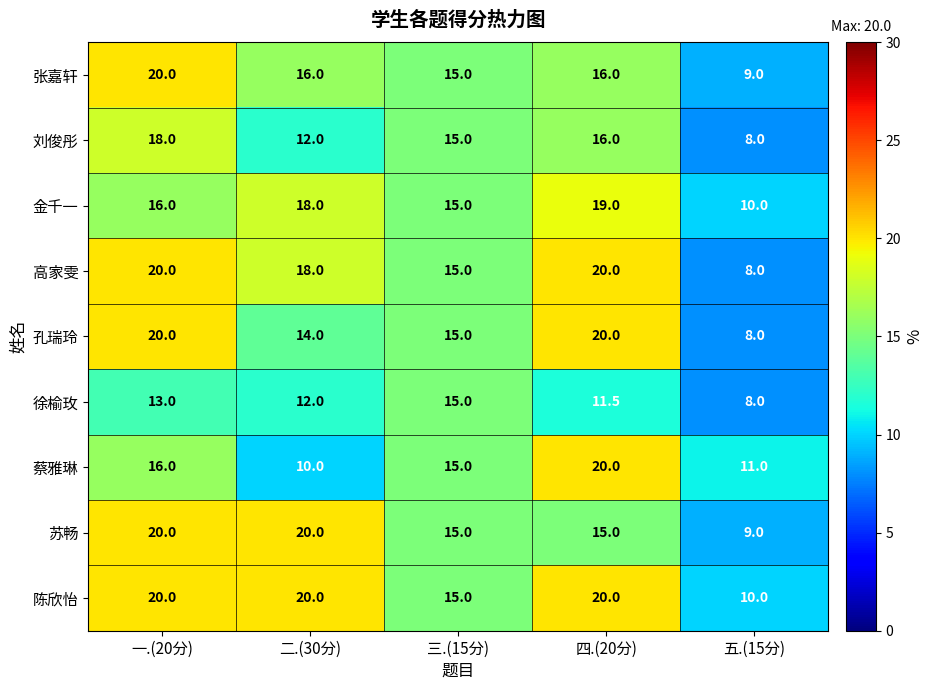

What is the lowest value of the 蔡雅琳 series?

10.0